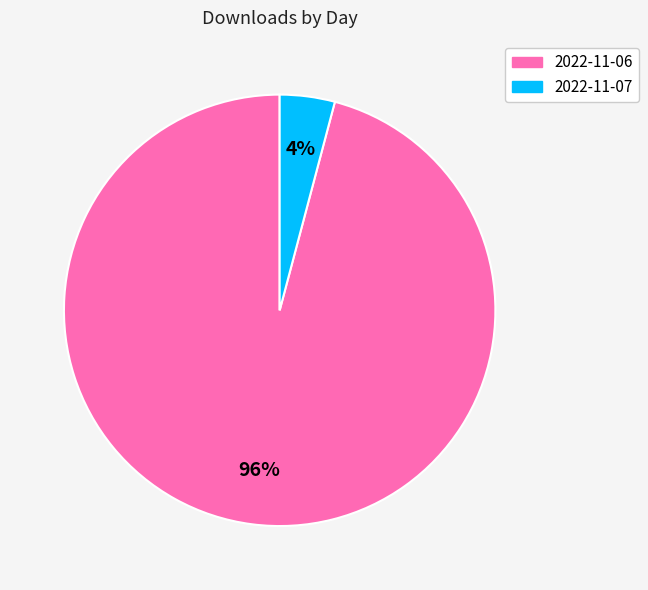

Which slice is the largest?

2022-11-06